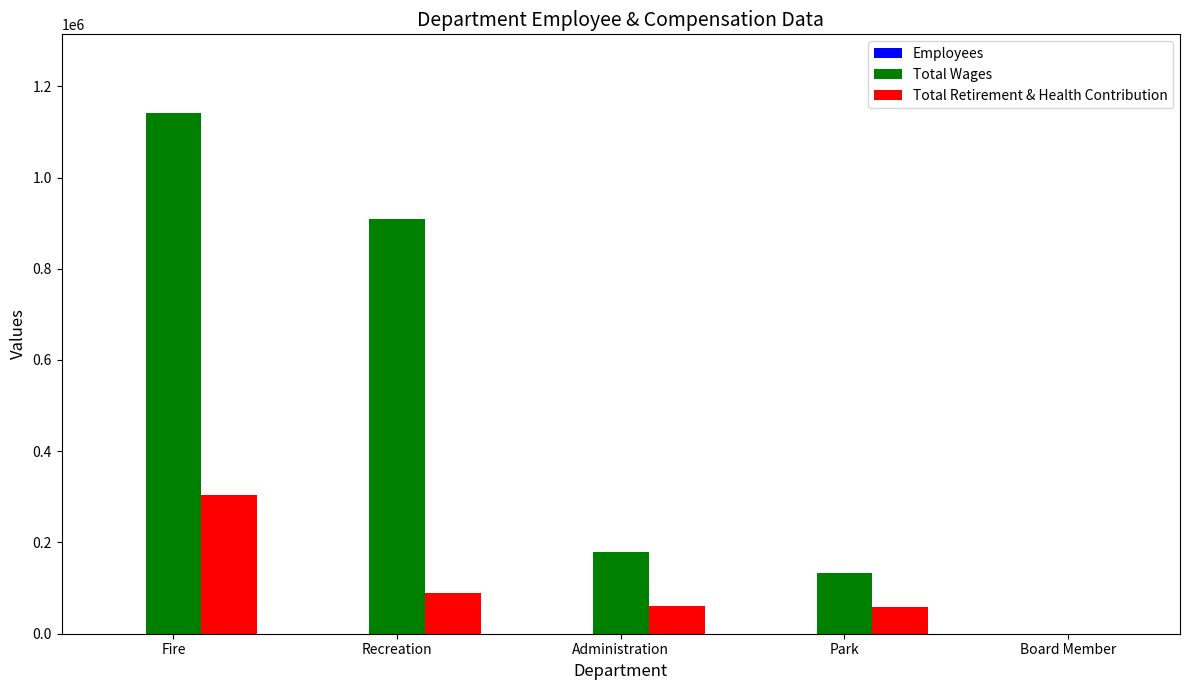

What is the total value across all series at Park?

189716